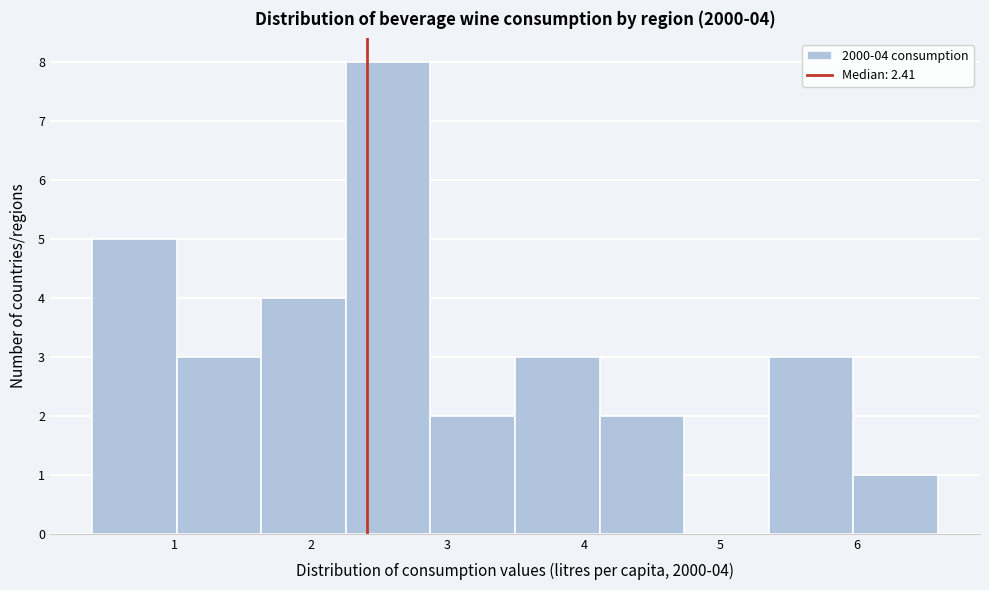

Over which range of the x-axis is the bar tallest?

2.3 to 2.9